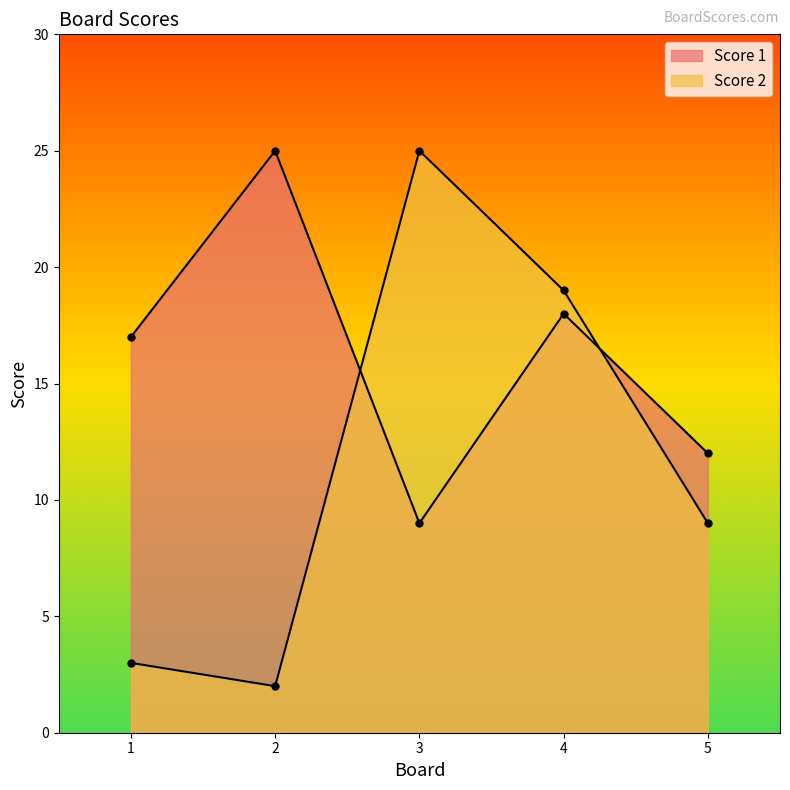

List the series in order of their overall mean, highest first.

Score 1, Score 2